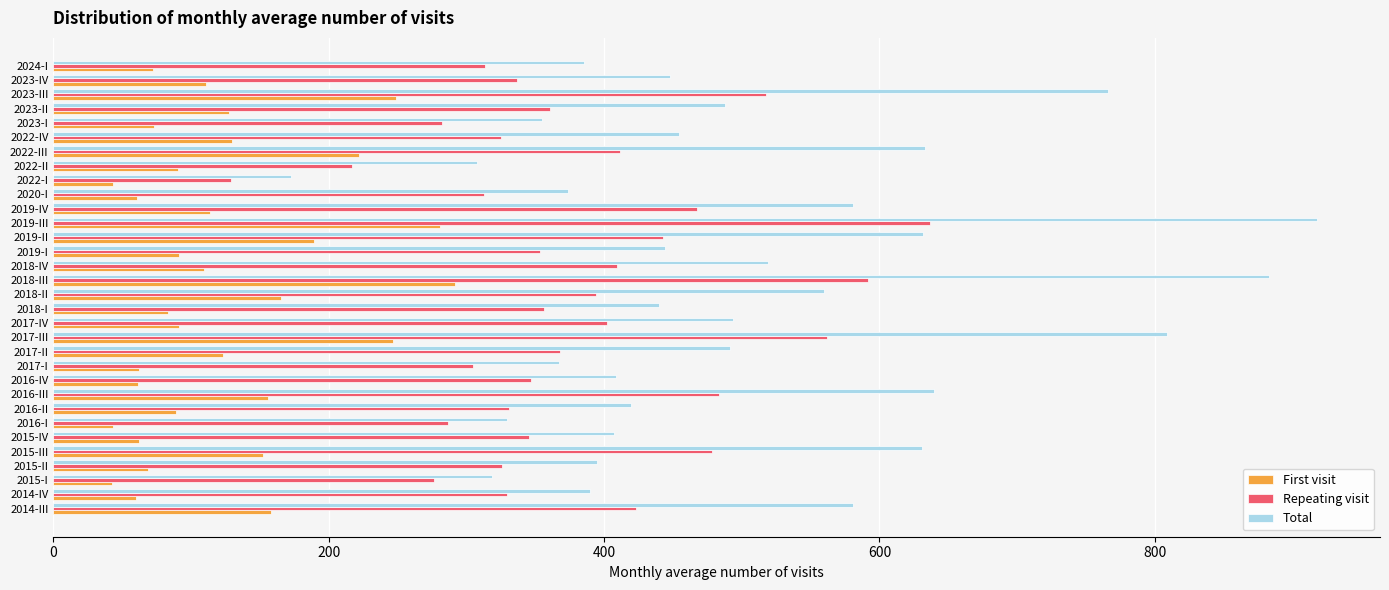

What is the sum of all Repeating visit values?

12121.2